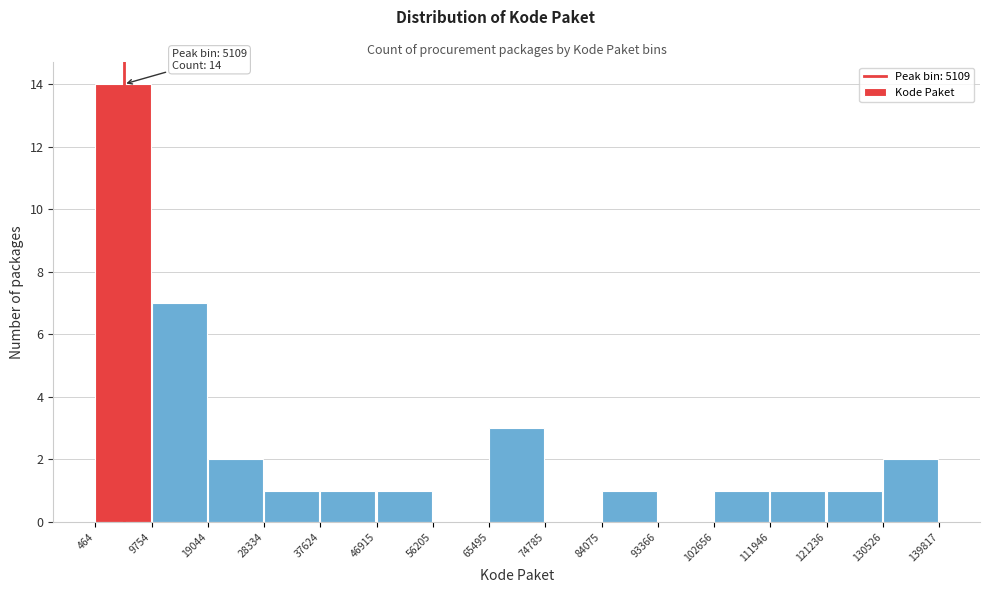

Which range on the x-axis has the tallest bar?

464 to 9754